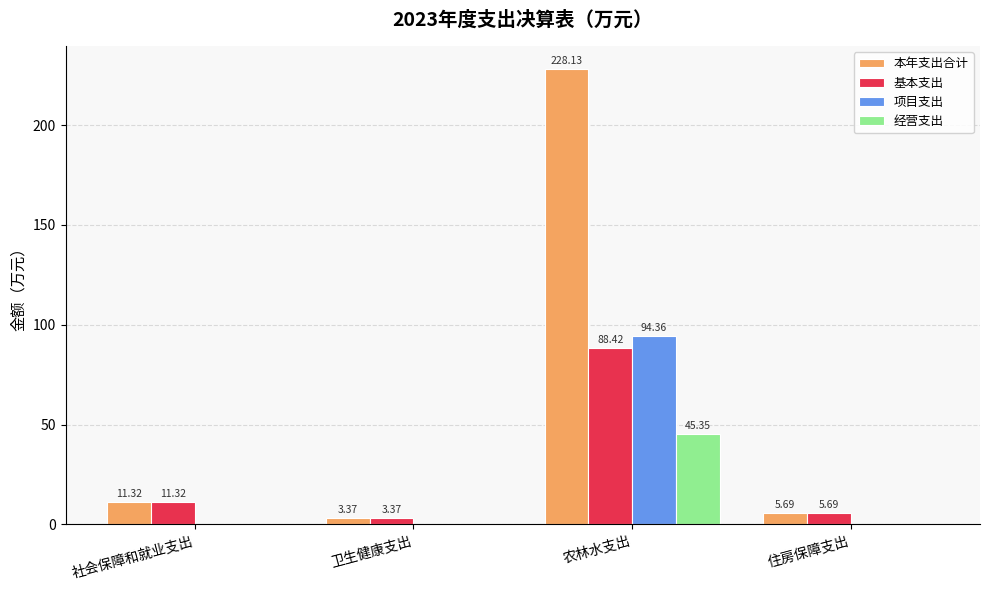

The 项目支出 series shows 51.6 at 社会保障和就业支出. True or false?

False